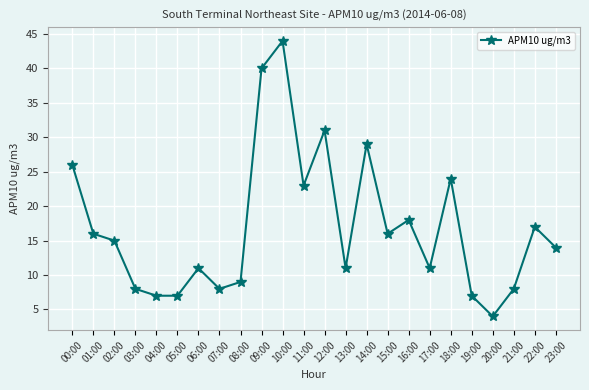

What is the maximum value shown in the chart?

44